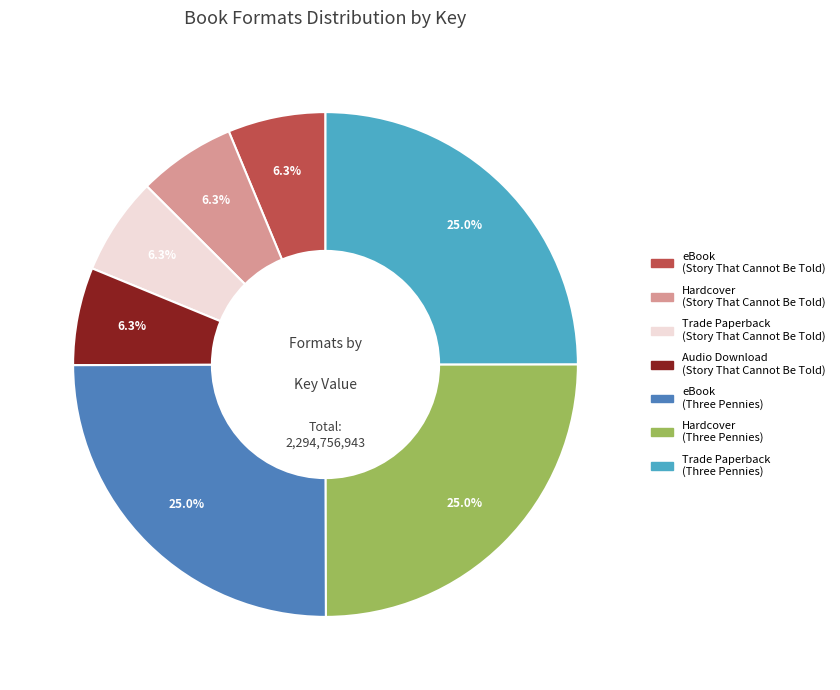

What is the ratio of the value at Audio Download (Story That Cannot Be Told) to the value at Hardcover (Story That Cannot Be Told)?

1.0